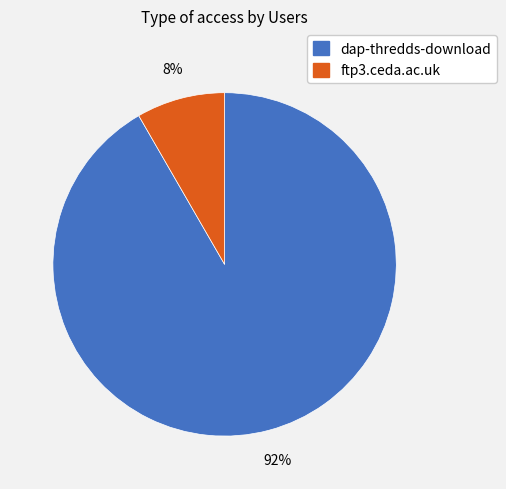

How many slices are in this pie chart?

2